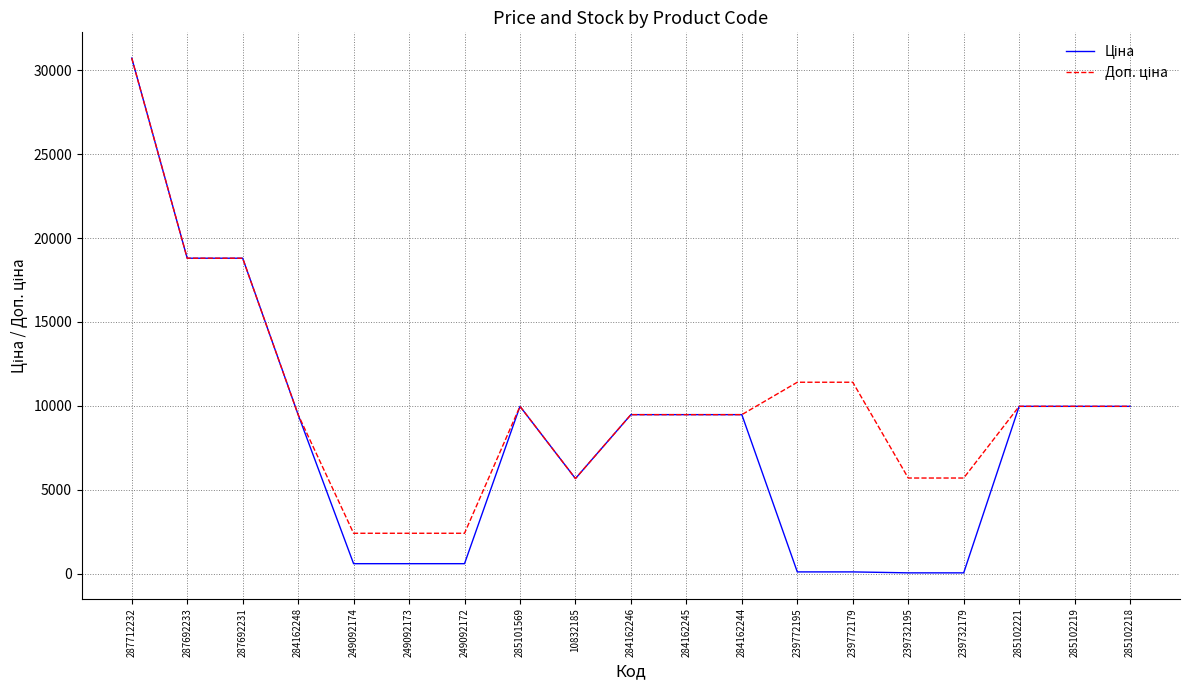

What is the greatest value displayed?

30717.1